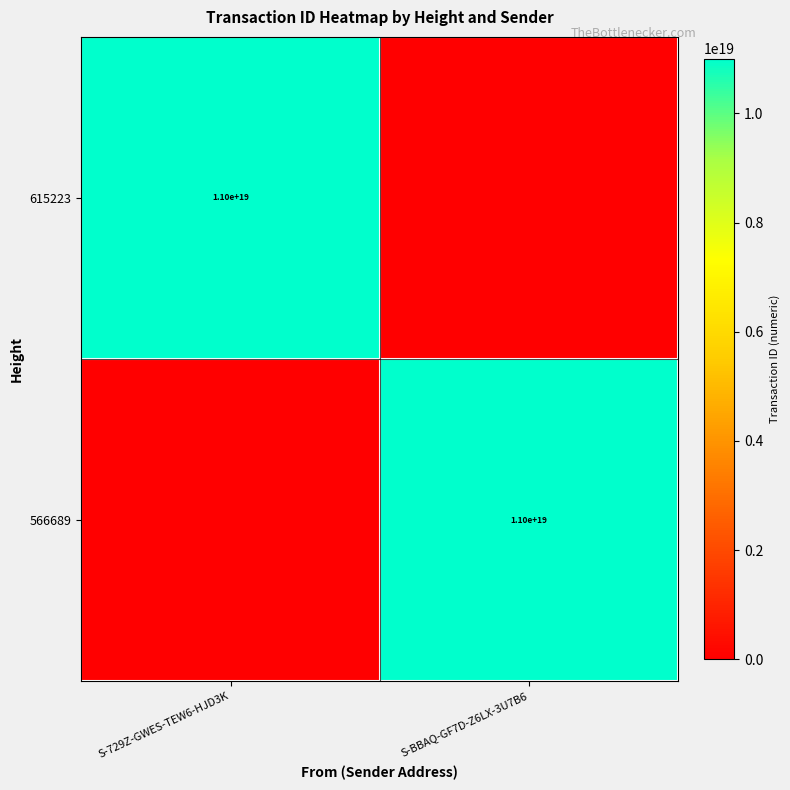

At which category is the sum across all series the highest?

S-BBAQ-GF7D-Z6LX-3U7B6